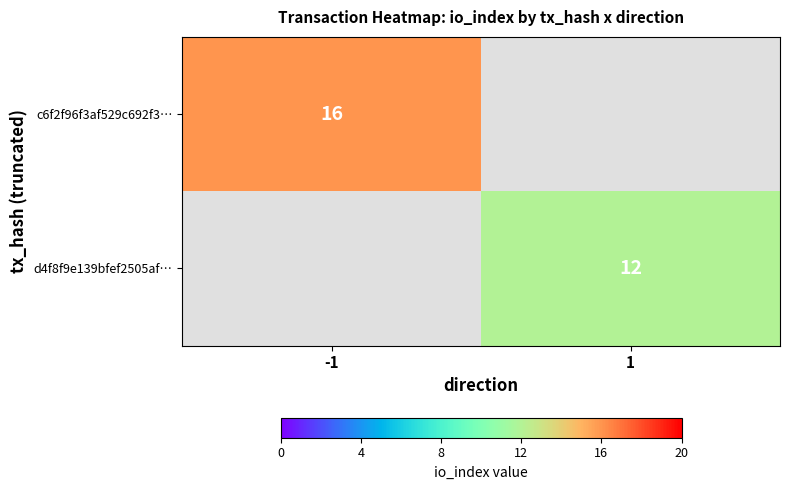

The value of c6f2f96f3af529c692f3… at -1 is 26. True or false?

False